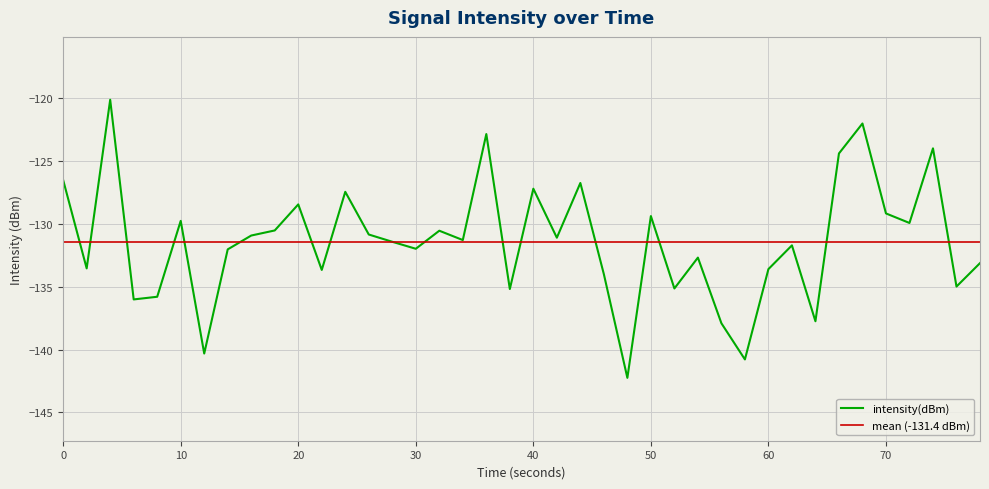

What is the maximum value for intensity(dBm)?

-120.1